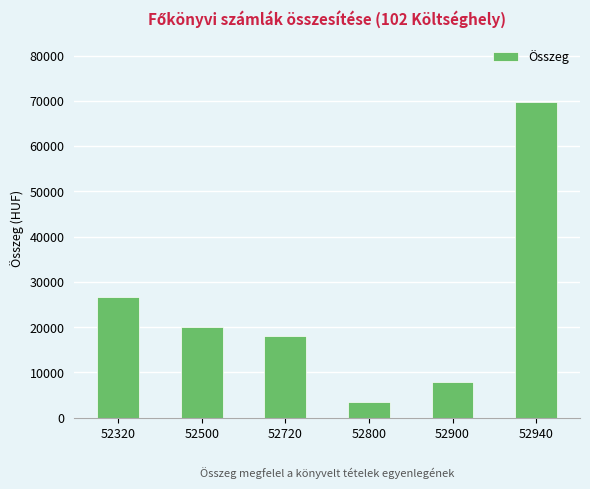

Which has a higher value, 52900 or 52500?

52500